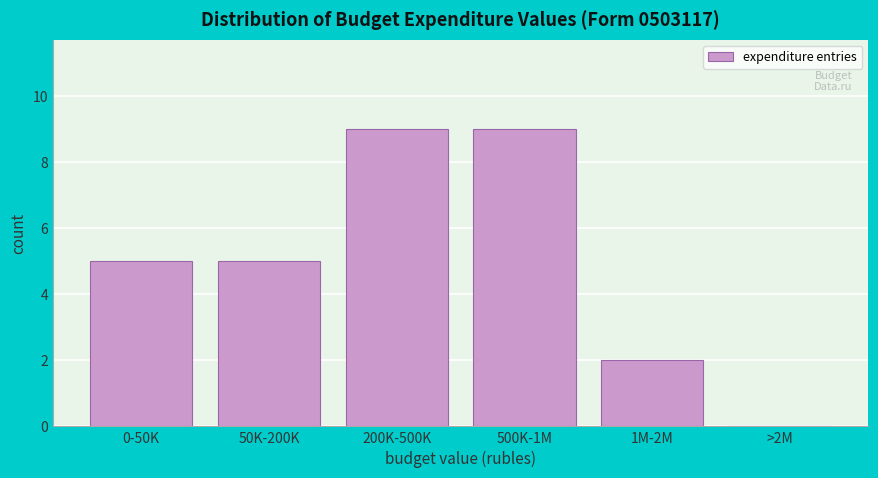

Reading left to right, transcribe all the data shown in this chart.

0-50K=5	50K-200K=5	200K-500K=9	500K-1M=9	1M-2M=2	>2M=0